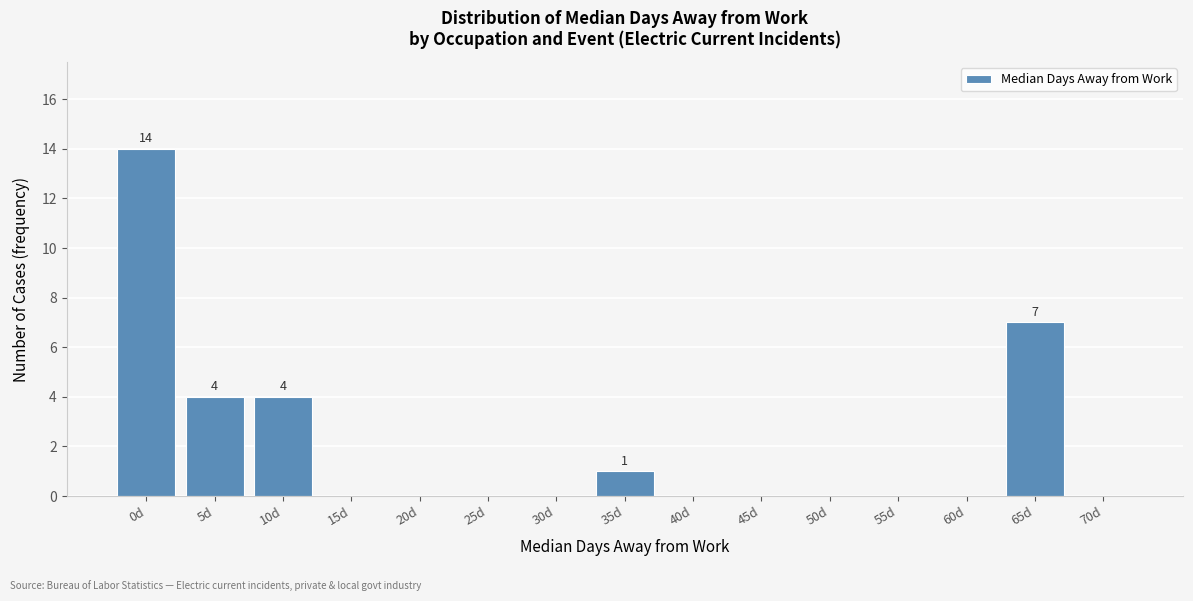

The value at 35d is 2. True or false?

False